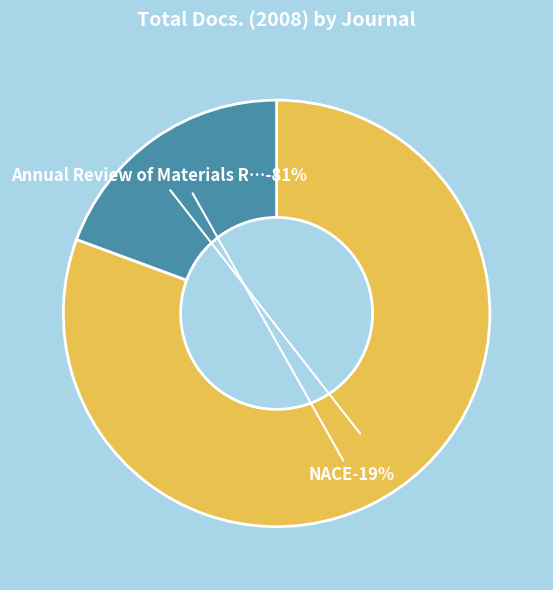

Which category has the smallest portion of the pie?

NACE - International Corrosion Conference